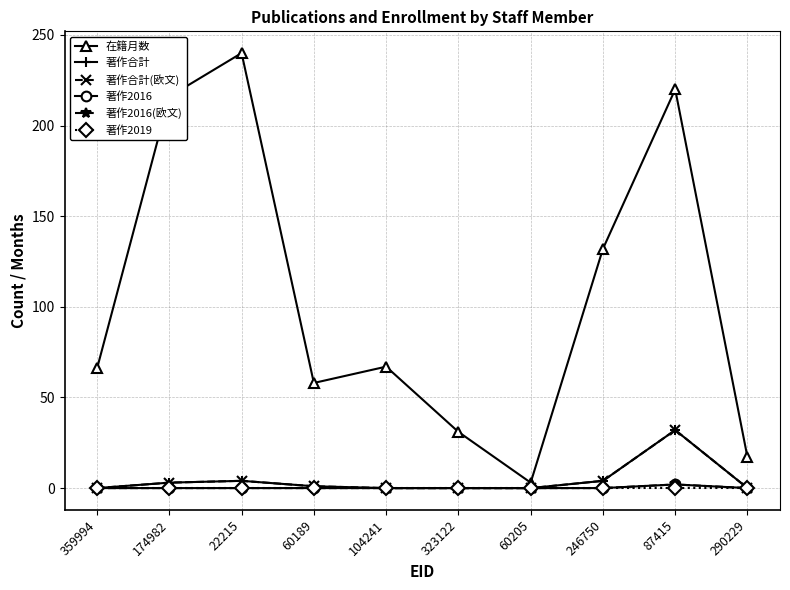

In 著作2016(欧文), how many points are higher than both neighbors (excluding endpoints)?

1